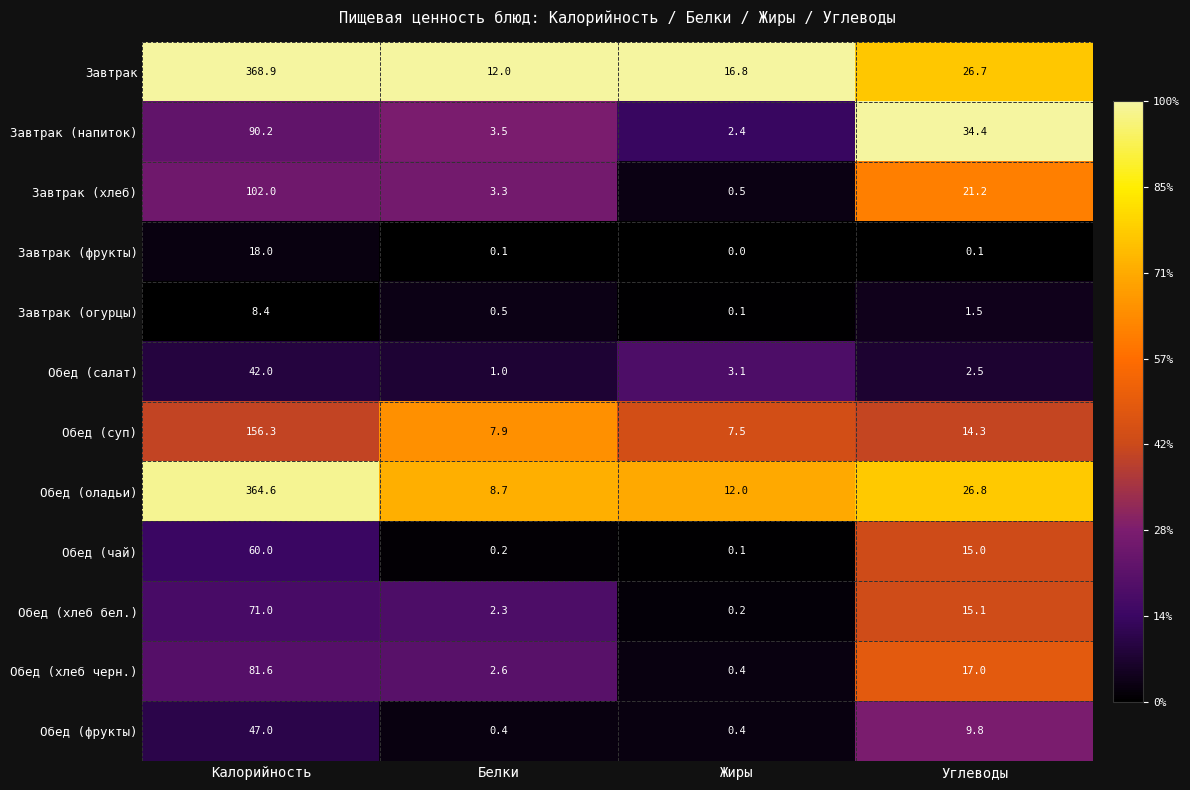

What is the difference between the maximum and minimum values in the Завтрак (хлеб) series?

101.5